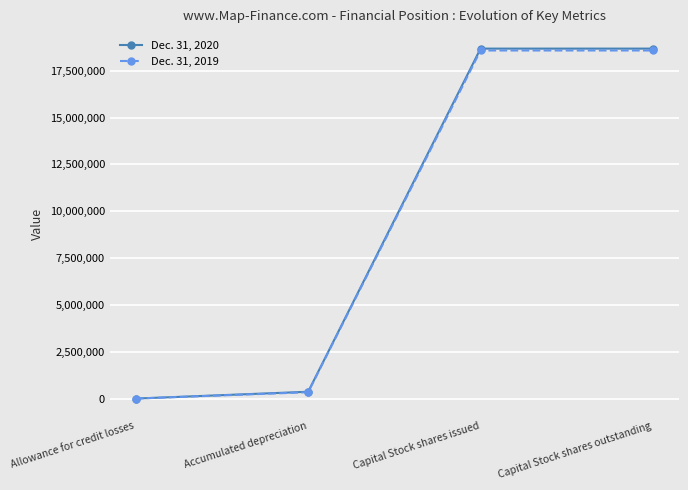

What is the difference between the maximum and second lowest values in the Dec. 31, 2020 series?

18311156